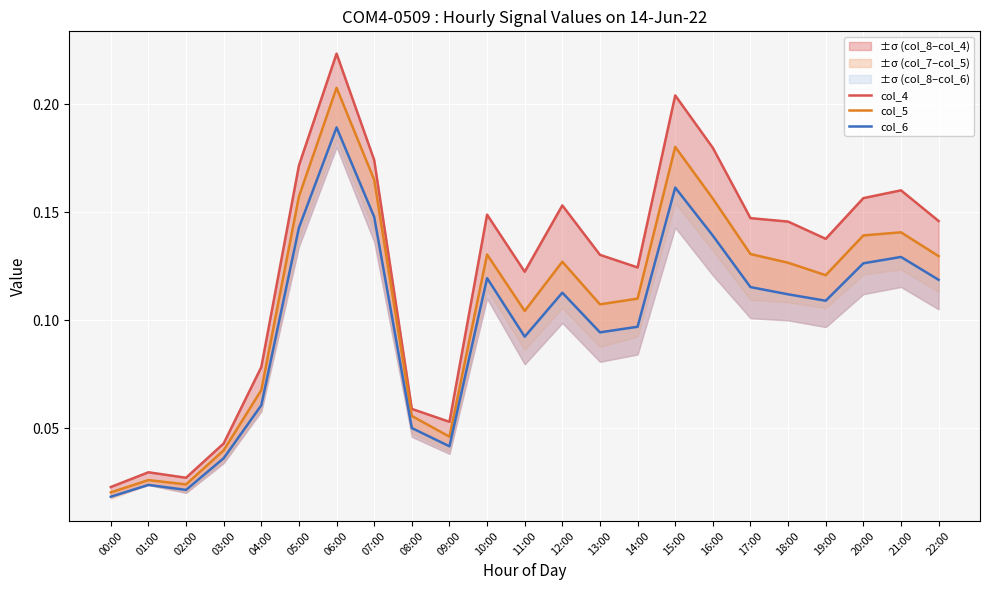

Is it true that col_5 equals 0.2 at 19:00?

False